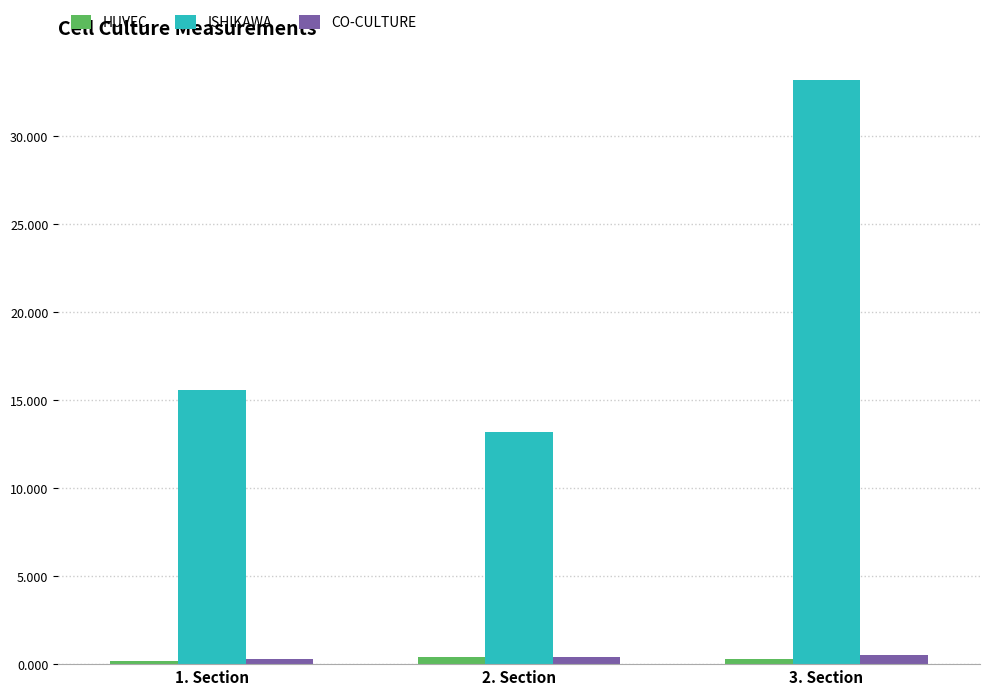

Is the value of CO-CULTURE at 2. Section greater than the value of ISHIKAWA at 1. Section?

No